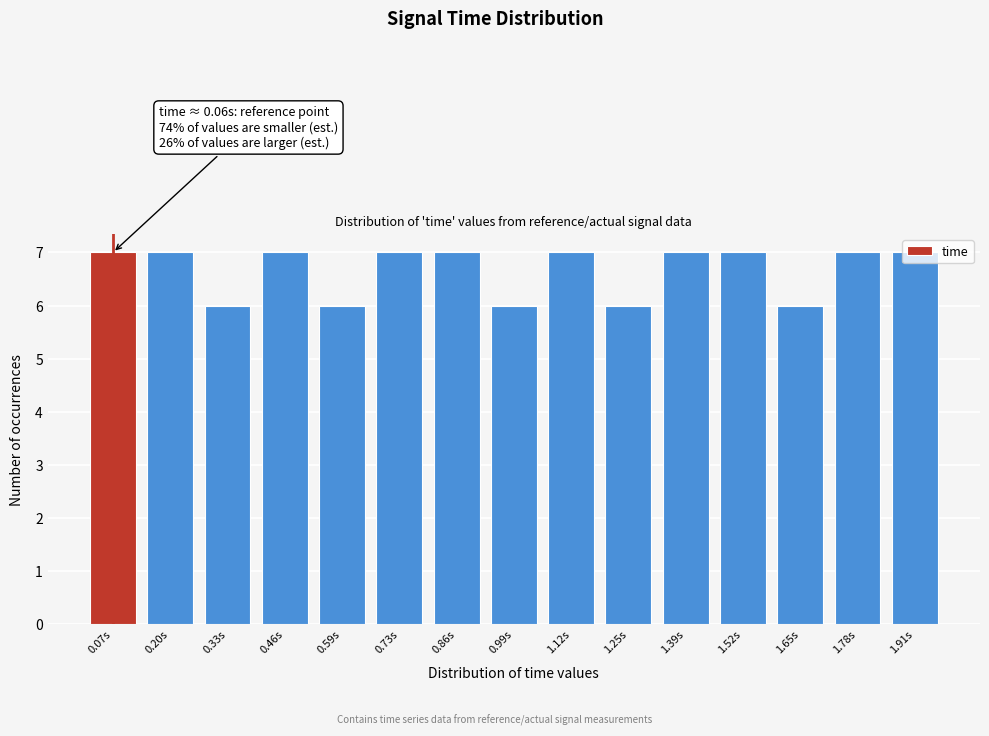

What is the ratio of the value at 1.12s to the value at 0.73s?

1.0